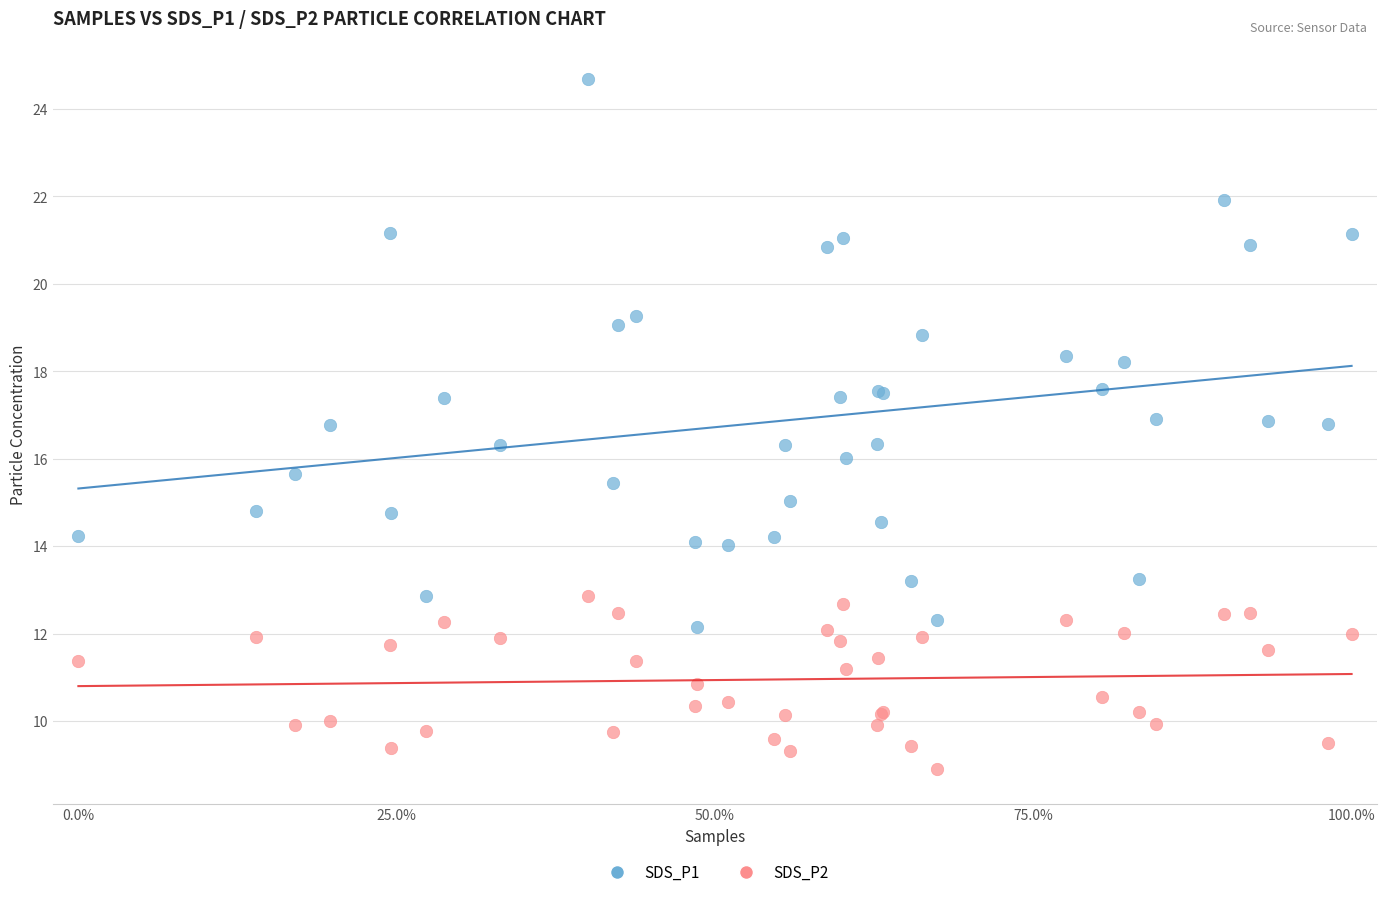

Which series contains the lowest Y value?

SDS_P2